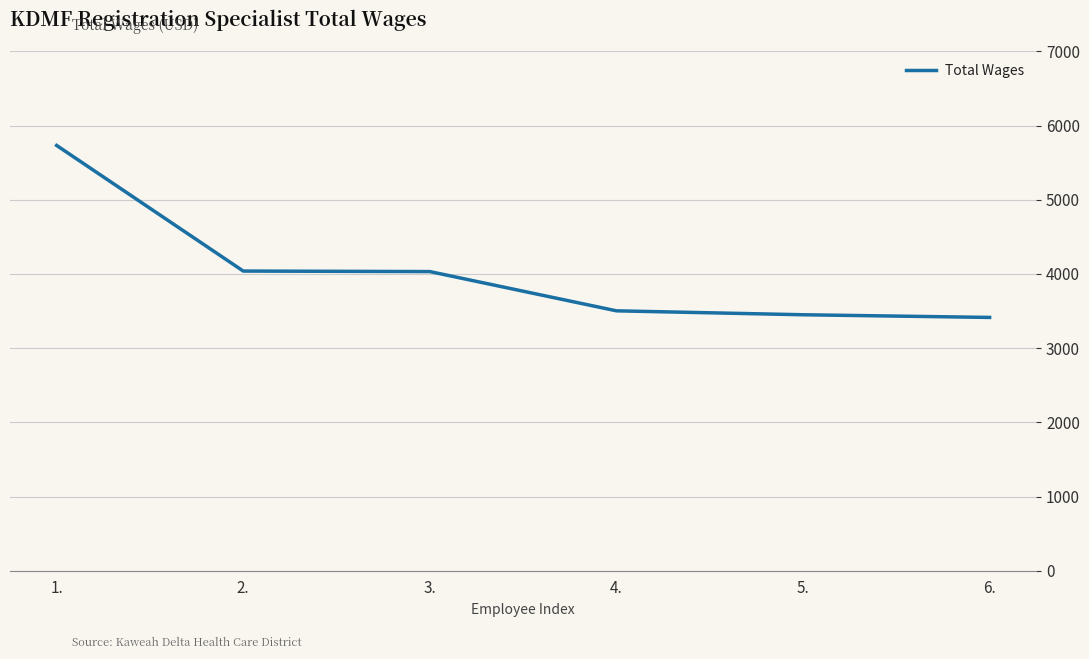

True or false: there are more than 2 points higher than both neighbors.

False